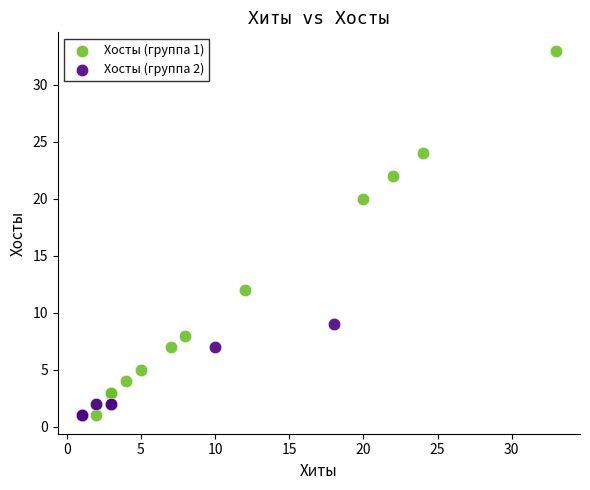

Which series reaches the maximum Y coordinate?

Хосты (группа 1)